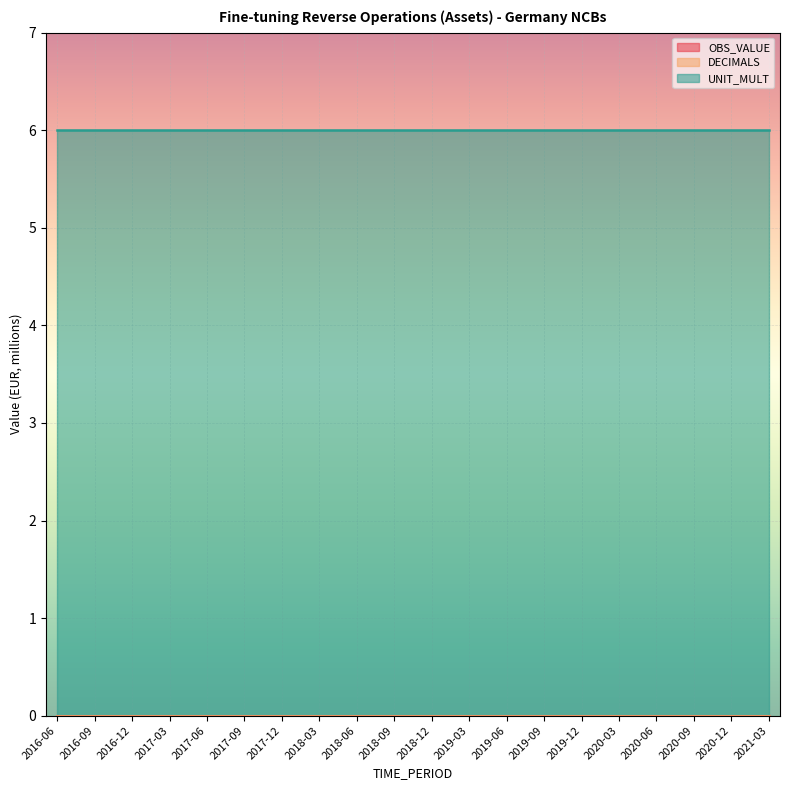

Which series changed the most between 2016-12 and 2017-06?

OBS_VALUE